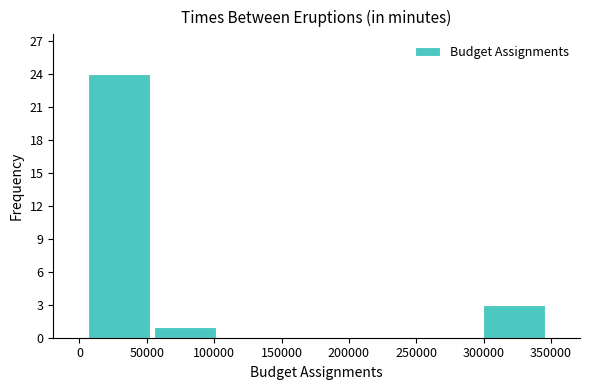

How tall is the bar that spans 300000 to 345000 on the x-axis? Neither the bar edges nor the heights are printed on the chart, so give them approximately, as read against the axes.

3